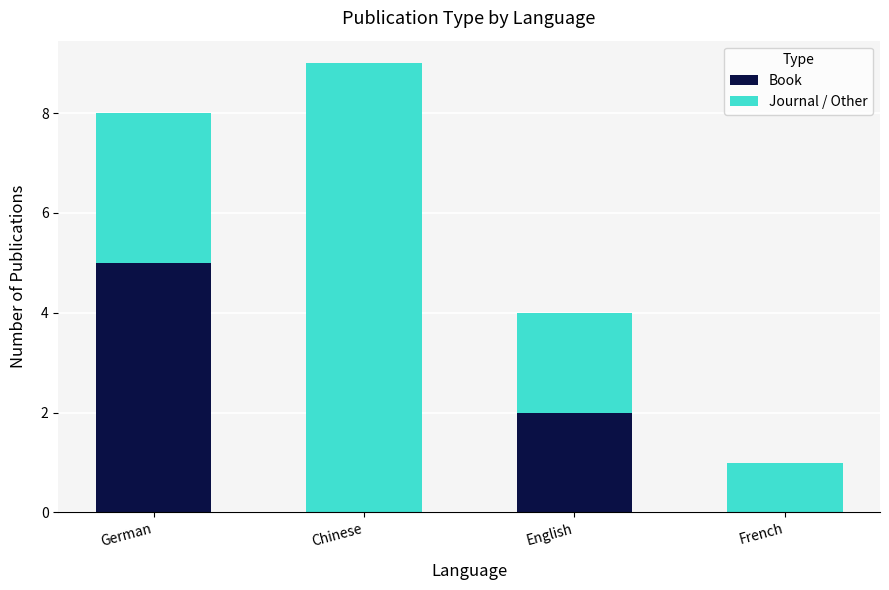

True or false: Book has a value of 5 at German.

True